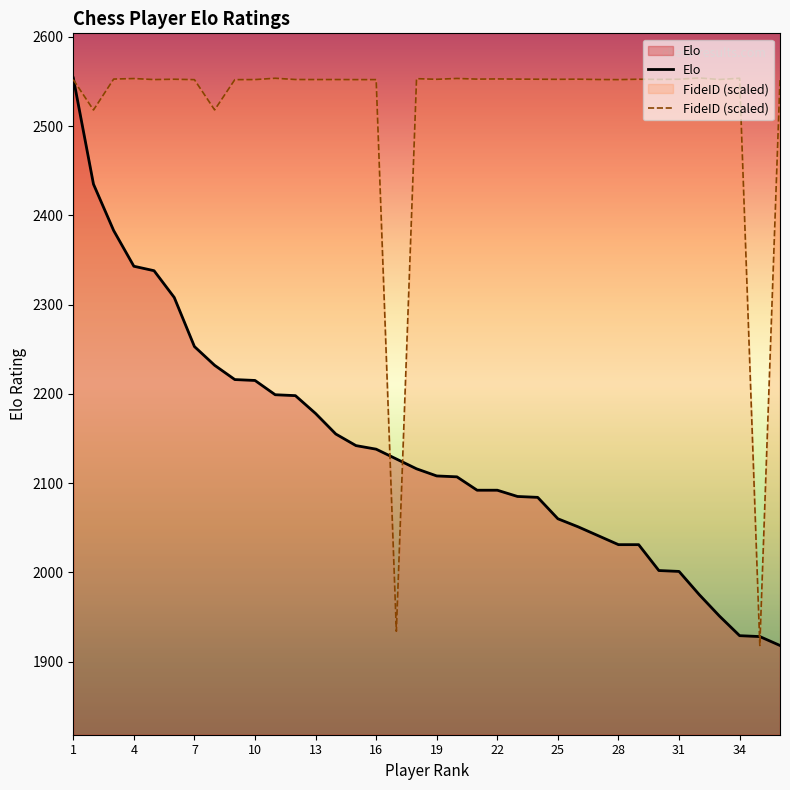

List the labels in order of FideID value, largest first.

32, 34, 11, 20, 4, 18, 22, 3, 36, 23, 21, 26, 24, 29, 31, 6, 19, 25, 30, 33, 12, 27, 14, 13, 5, 10, 15, 28, 16, 1, 9, 7, 8, 2, 17, 35